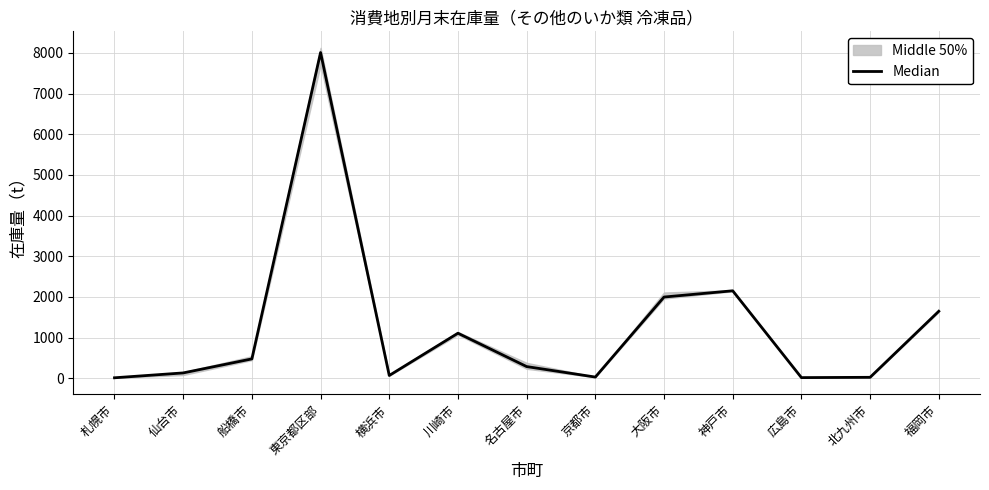

Which has a higher value, 東京都区部 or 福岡市?

東京都区部